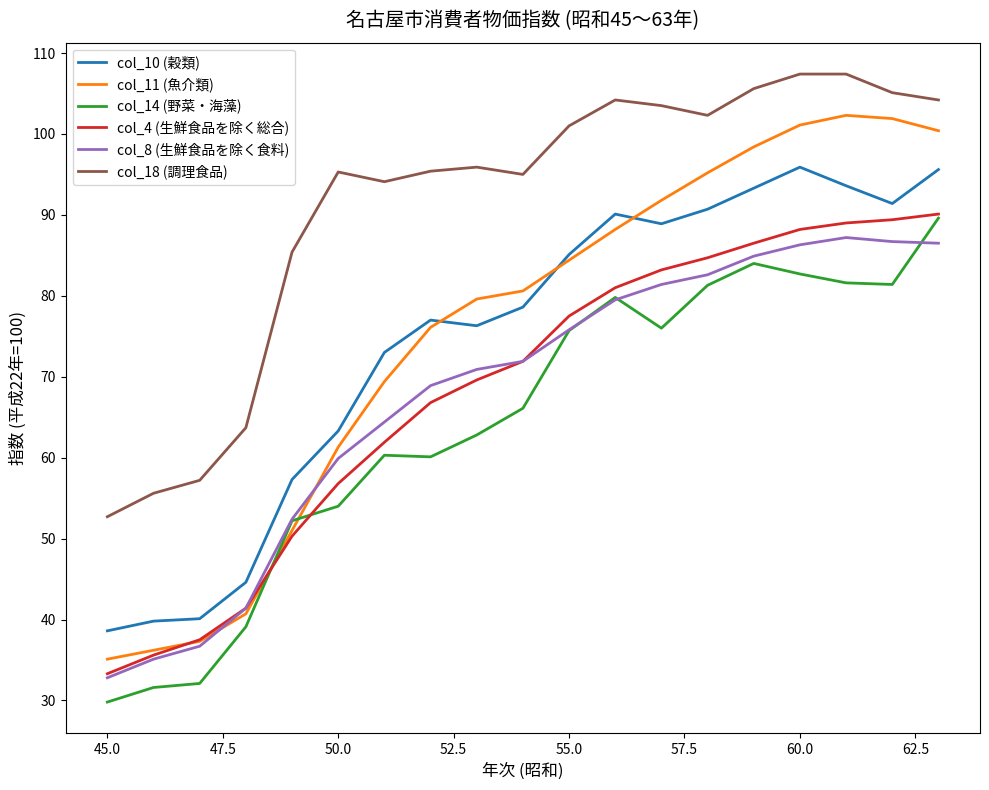

Which series has the largest total across all categories?

col_18 (調理食品)